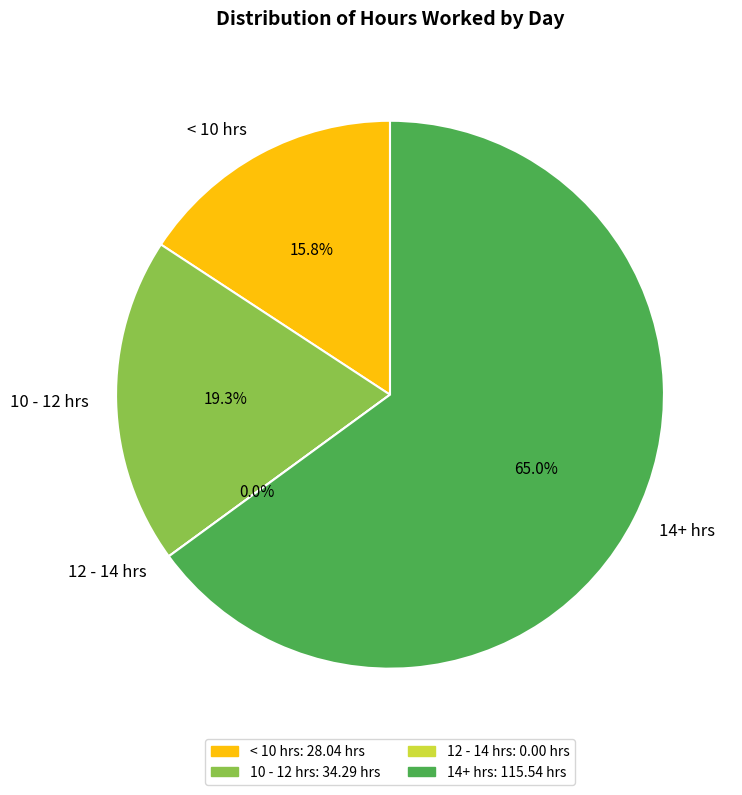

Is Aug 4 the majority of the pie?

No